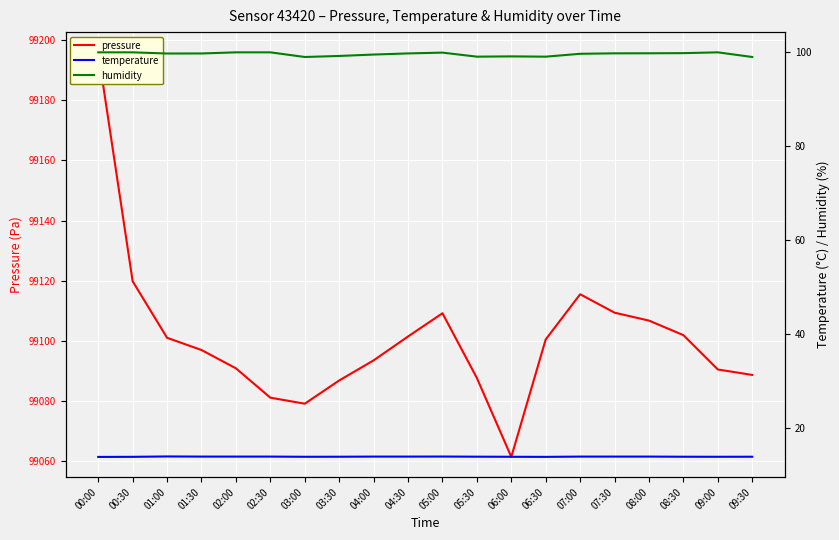

What is the total value across all series at 05:30?

99200.7